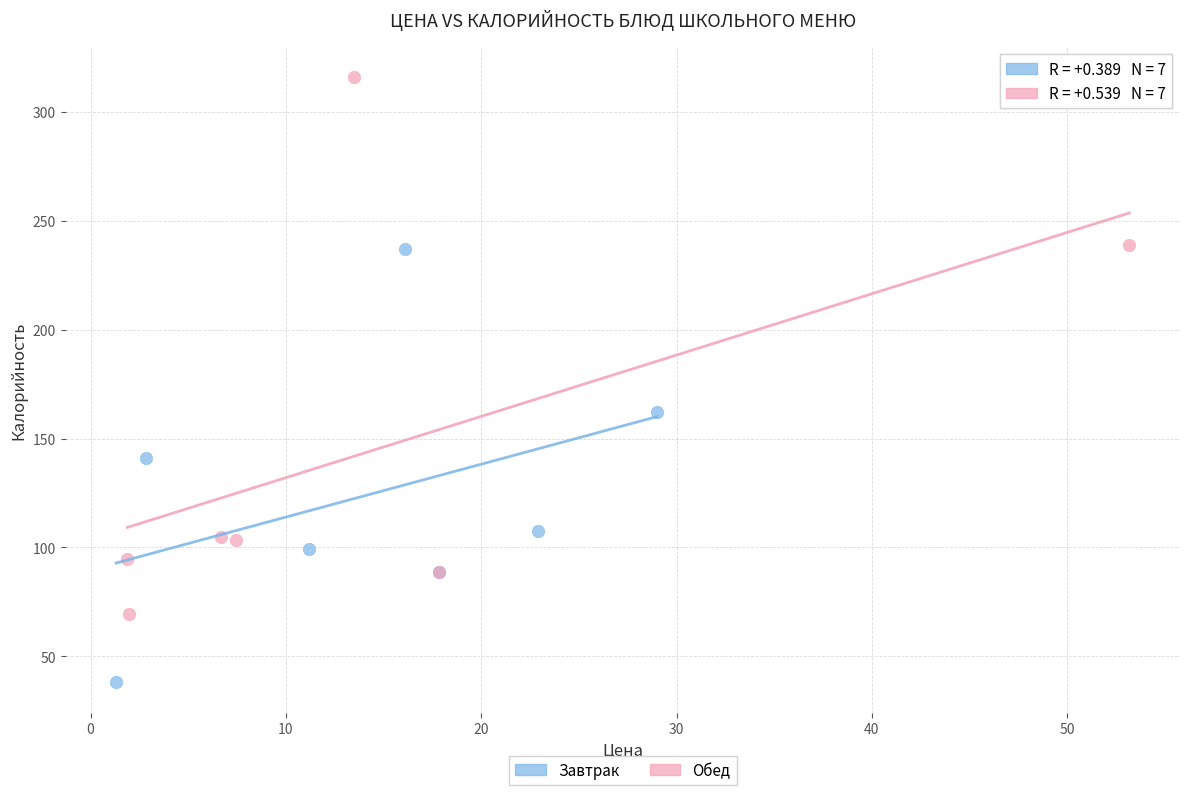

Which series contains the lowest Y value?

Завтрак